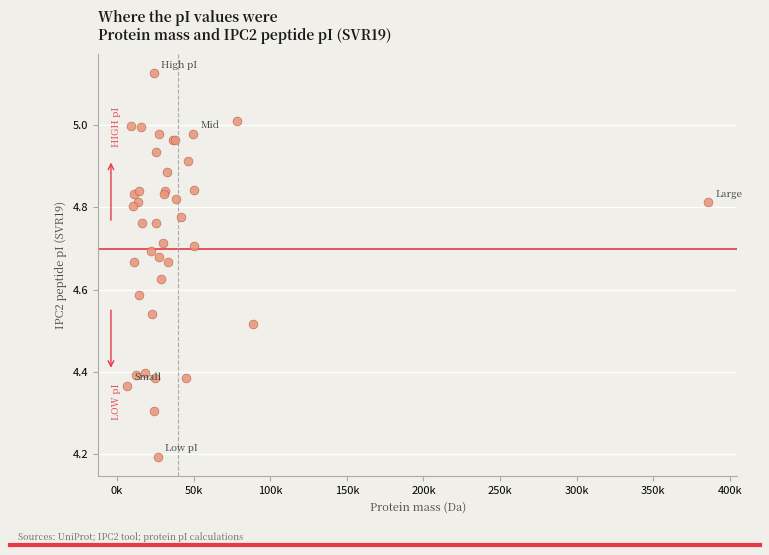

What Y value in the scatter plot is closest to 4?

4.2